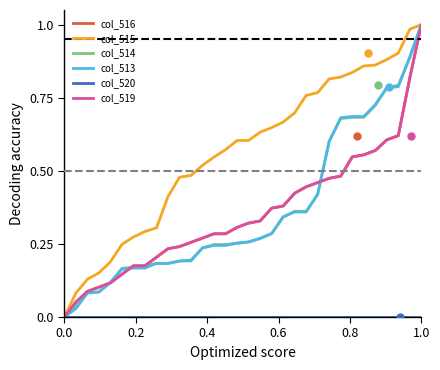

Does the chart display data point markers on the line(s)?

No